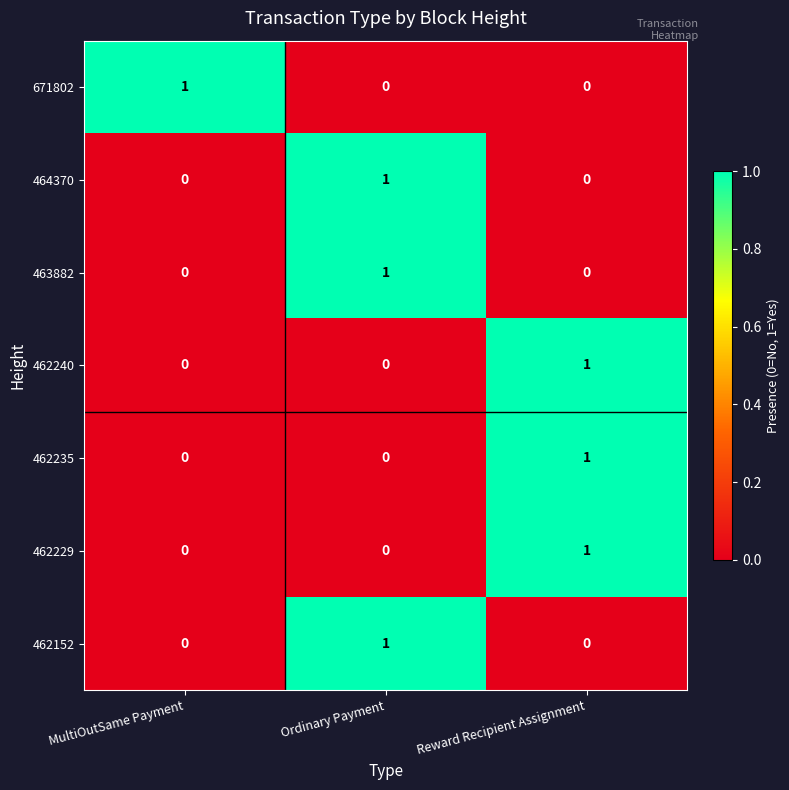

At how many categories does at least one series exceed 0?

3